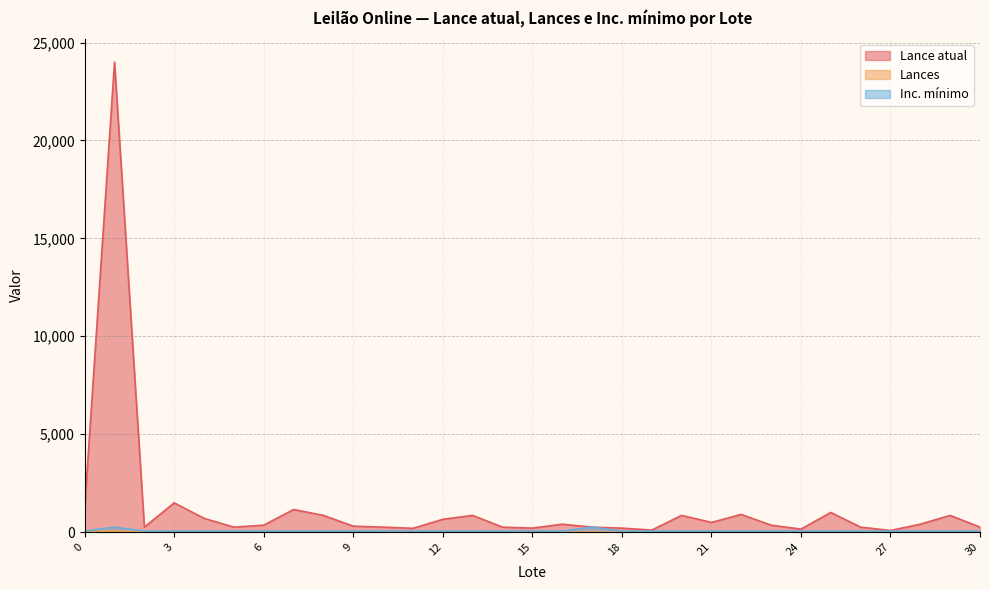

True or false: Inc. mínimo and Lances cross at least once.

False